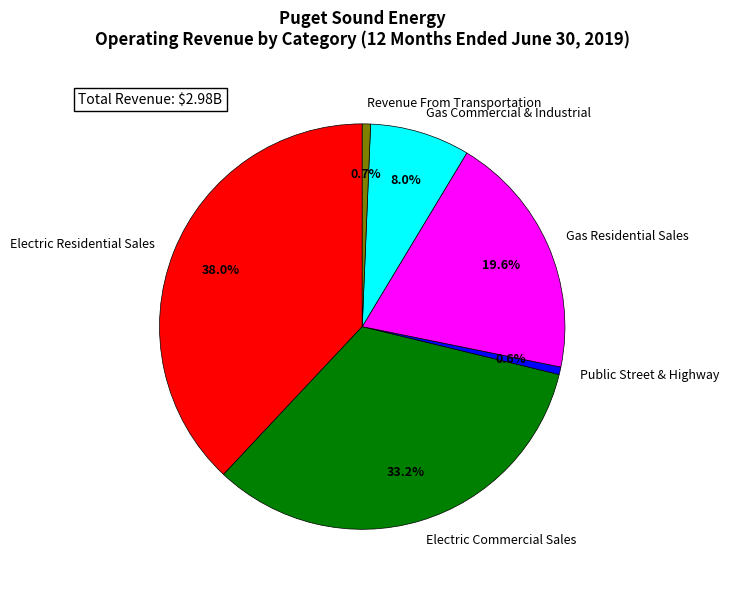

To the nearest percent, what is the average slice percentage?

17%